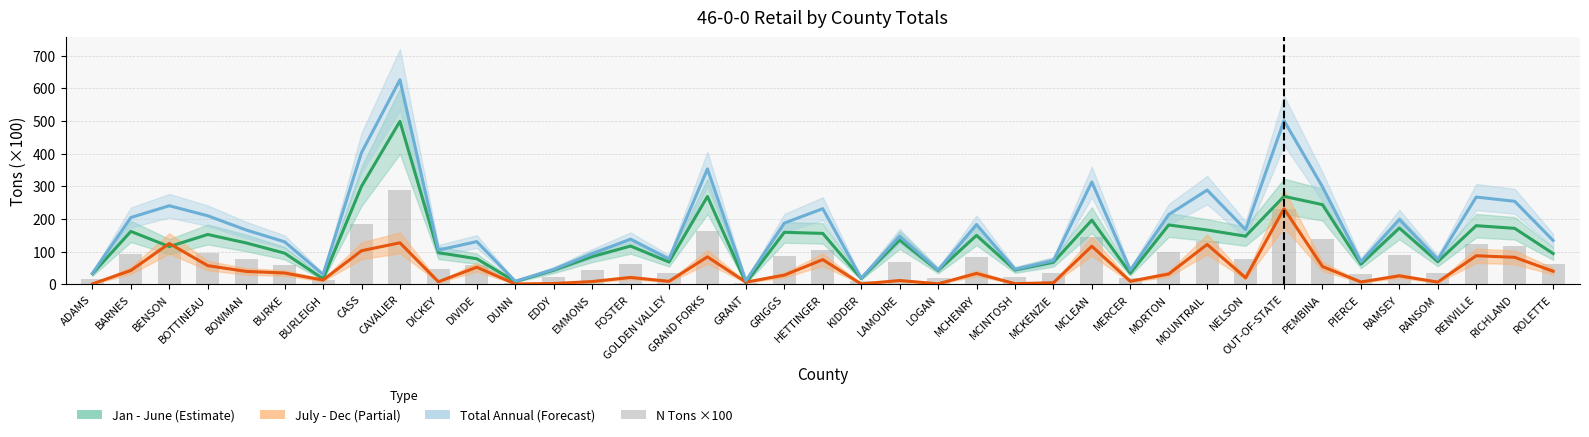

Between DICKEY and PIERCE, which is larger?

DICKEY